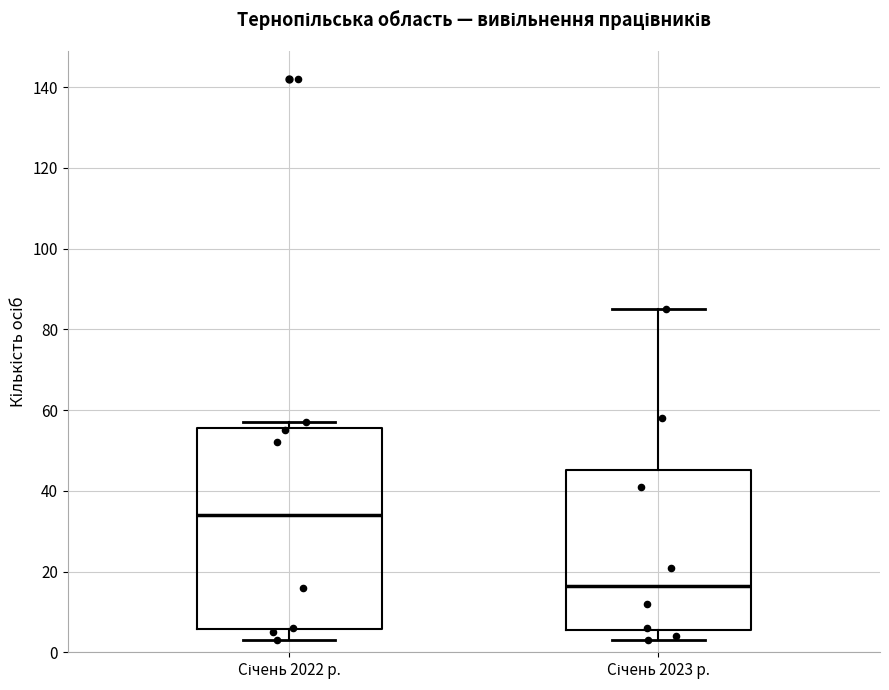

Which box has the highest median line?

Січень 2022 р.